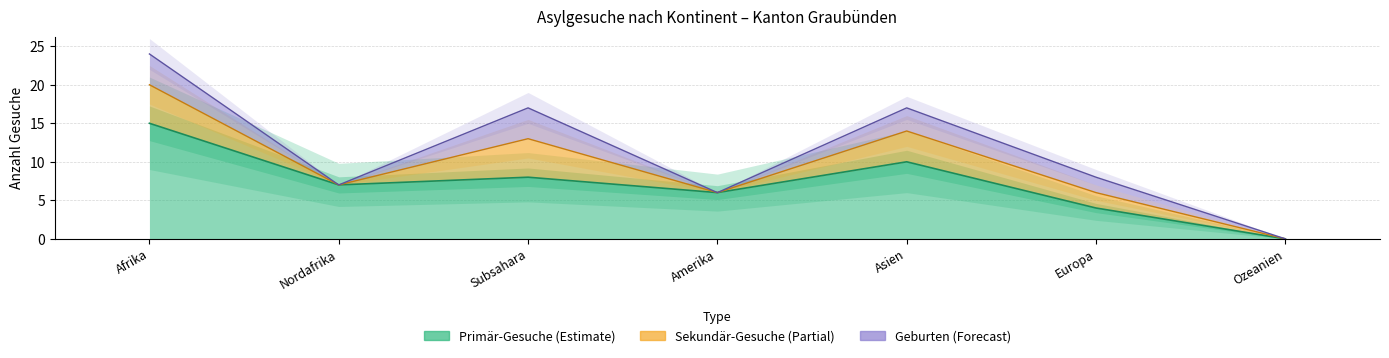

Read the Primär-Gesuche value at Europa.

4